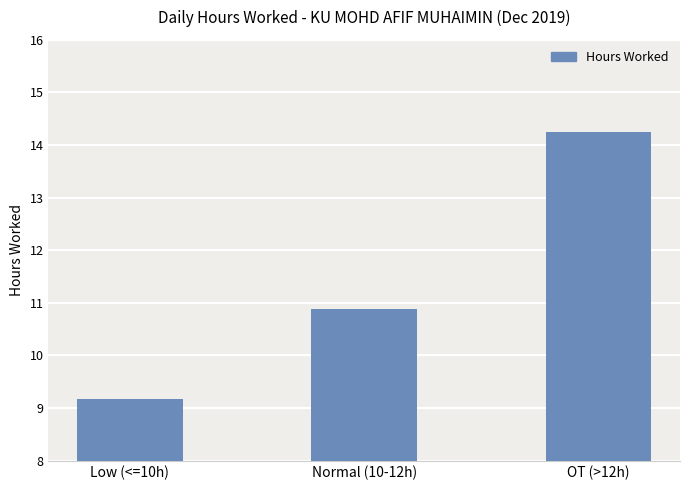

The value at Low (<=10h) is 12.4. True or false?

False